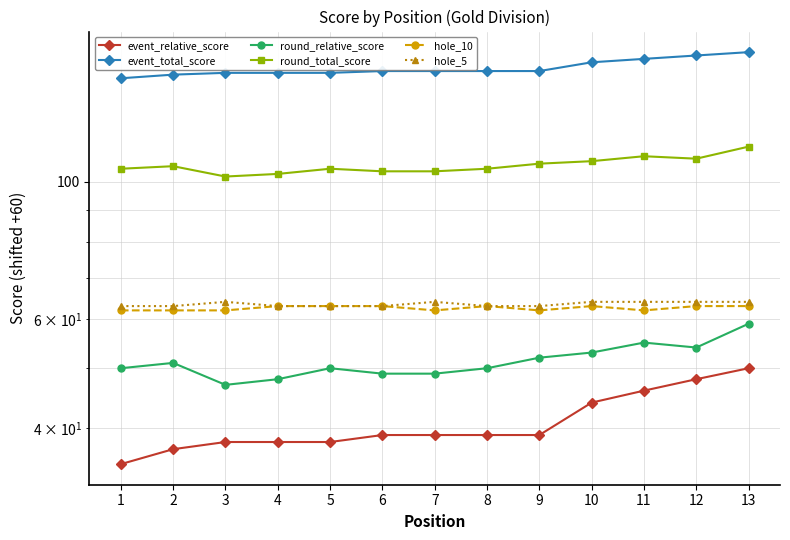

Which label corresponds to the largest value in the chart?

13